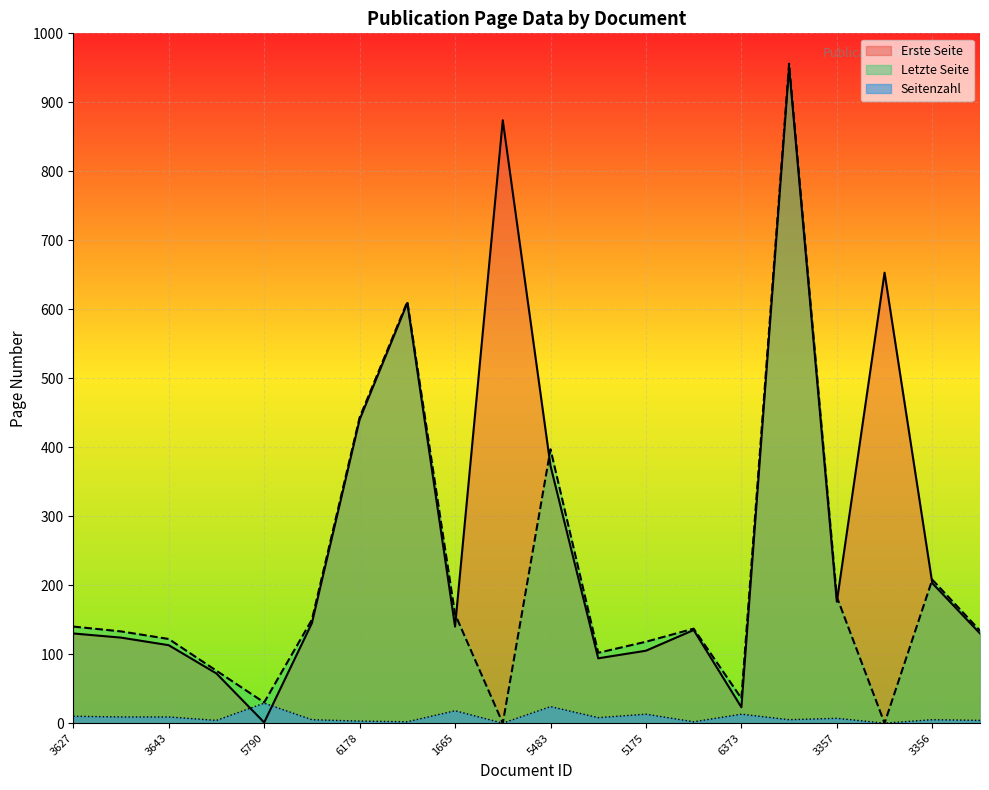

At how many categories does at least one series exceed 84?

17